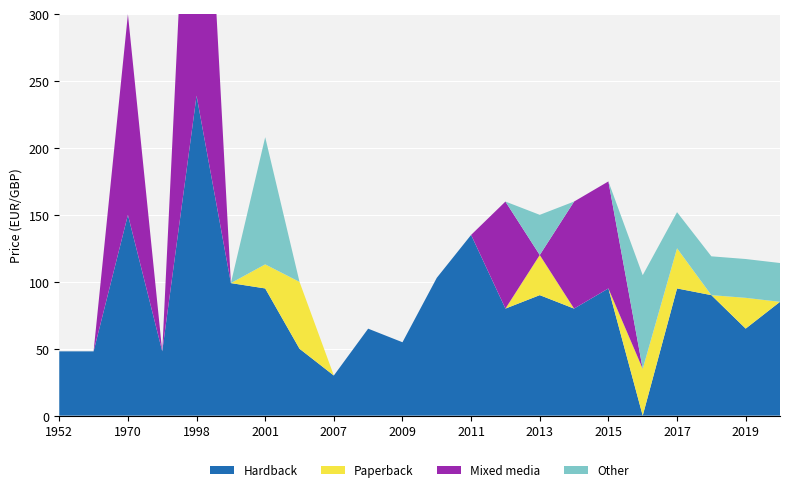

Reading left to right, extract all data points from this chart.

Hardback: 48.0	48.0	149.9	48.0	239.0	99.0	95.0	50.0	29.9	65.0	54.8	103.0	135.0	80.0	90.0	80.0	95.0	0.0	95.0	90.0	65.0	85.0
Paperback: 0.0	0.0	0.0	0.0	0.0	0.0	18.0	50.0	0.0	0.0	0.0	0.0	0.0	0.0	30.0	0.0	0.0	35.0	30.0	0.0	23.0	0.0
Mixed media: 0.0	0.0	149.9	0.0	339.0	0.0	0.0	0.0	0.0	0.0	0.0	0.0	0.0	80.0	0.0	80.0	80.0	0.0	0.0	0.0	0.0	0.0
Other: 0.0	0.0	0.0	0.0	0.0	0.0	95.0	0.0	0.0	0.0	0.0	0.0	0.0	0.0	30.0	0.0	0.0	70.0	27.0	29.0	29.0	29.0